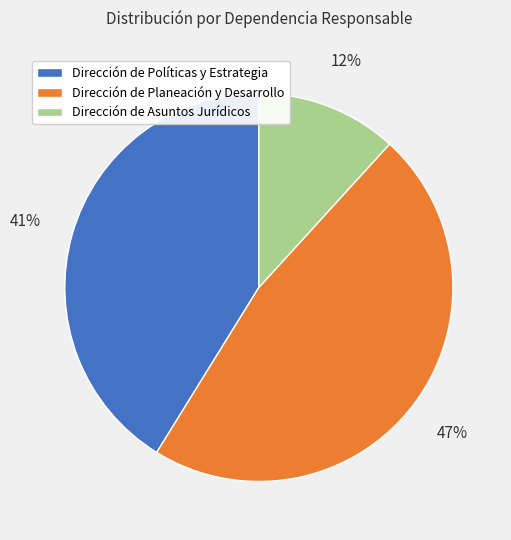

Which slice is the largest?

Dirección de Planeación y Desarrollo